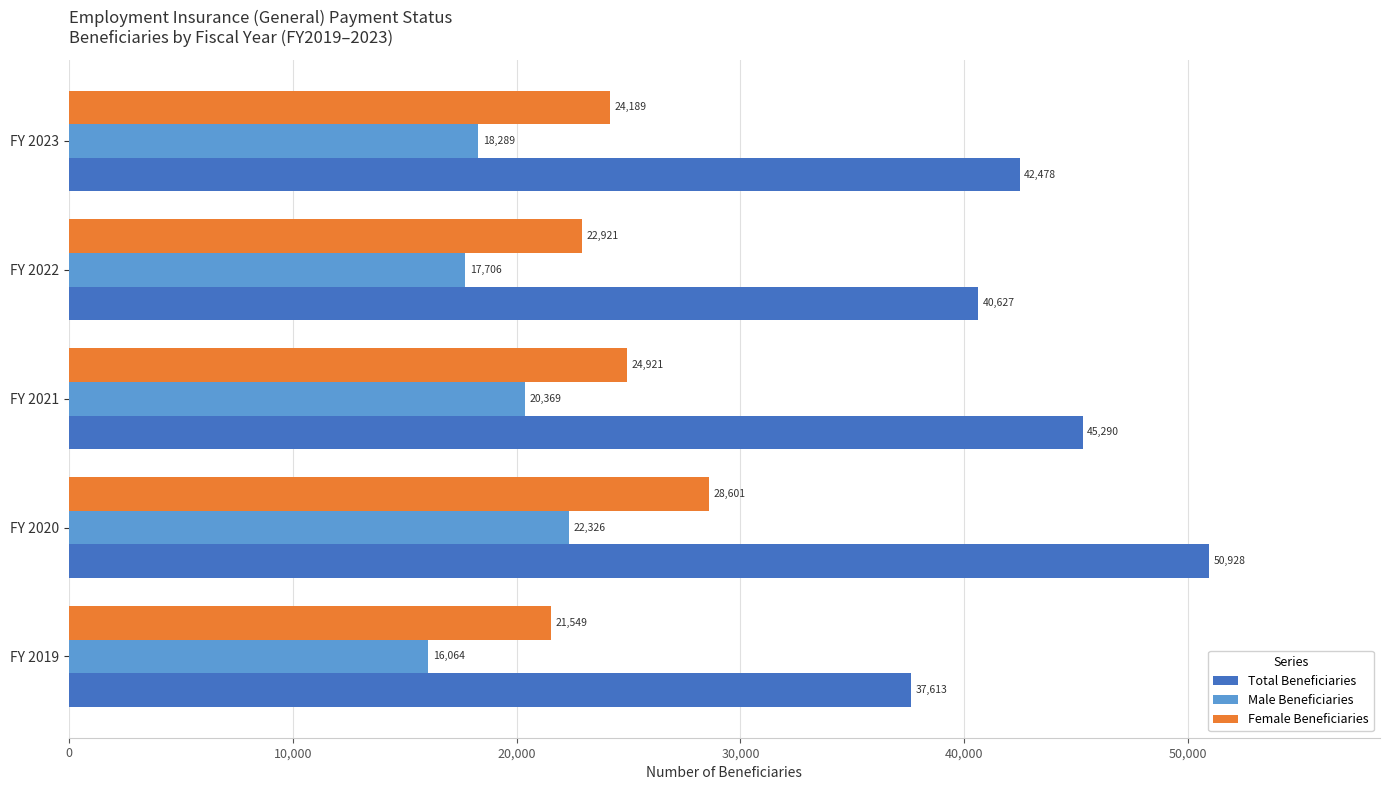

What is the smallest value displayed?

16064